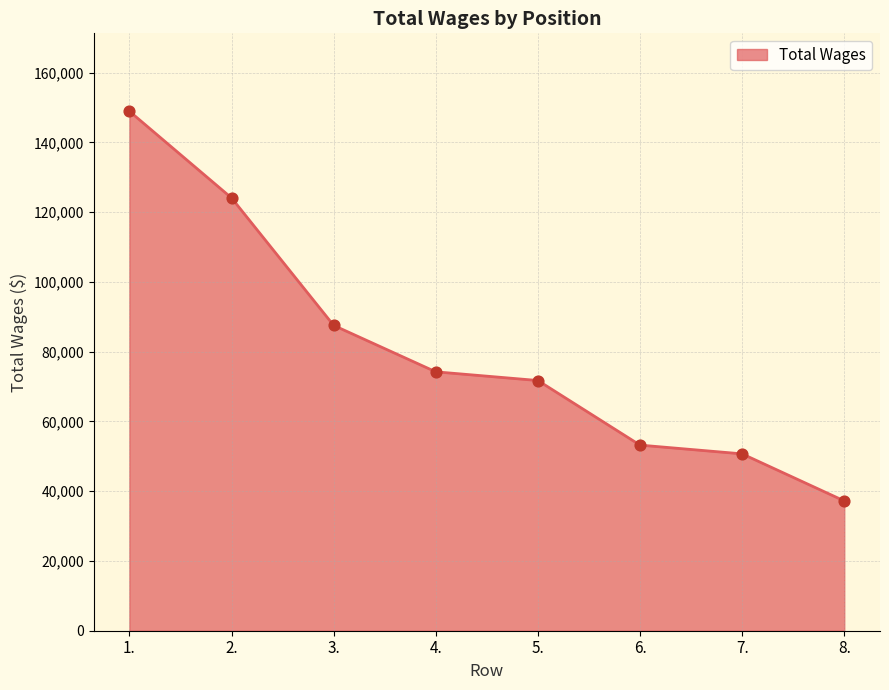

Which has a higher value, 3. or 2.?

2.